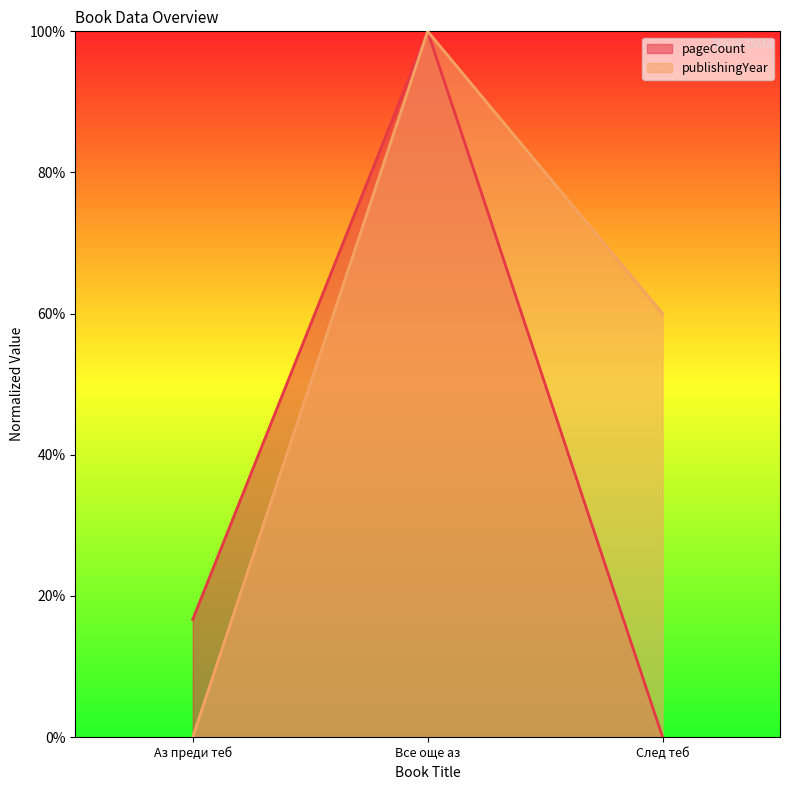

How many lines are shown in the chart?

2